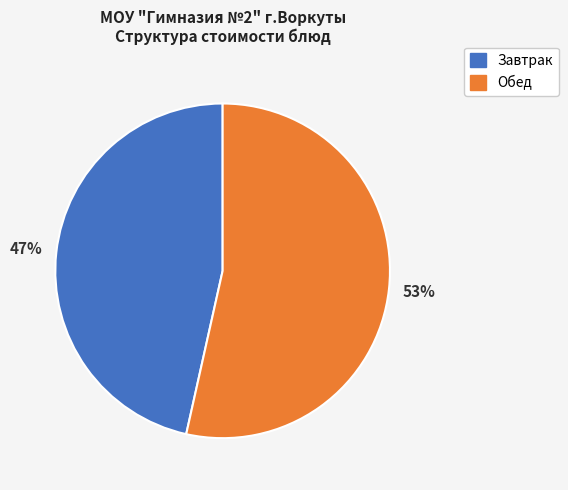

To the nearest percent, what is the average slice percentage?

50%